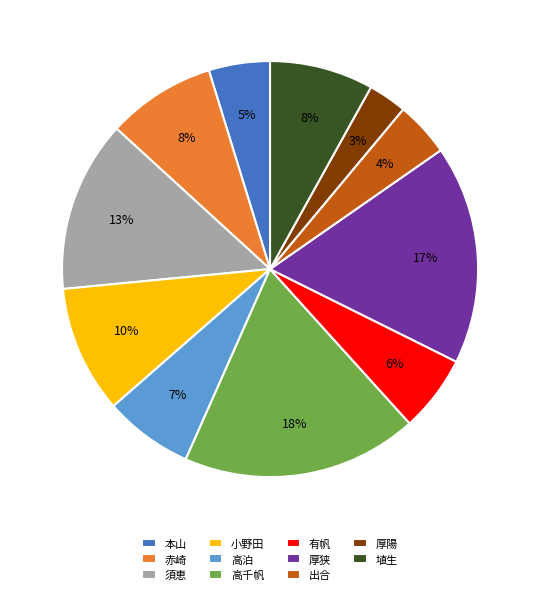

How many segments does this pie chart have?

11